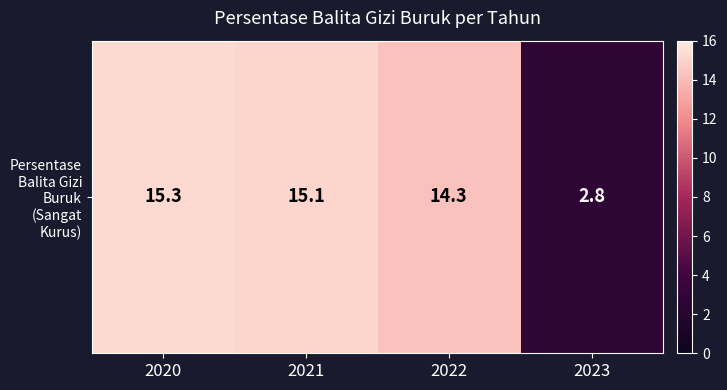

Reading left to right, list all the values displayed in this chart.

2020=15.3	2021=15.1	2022=14.3	2023=2.8